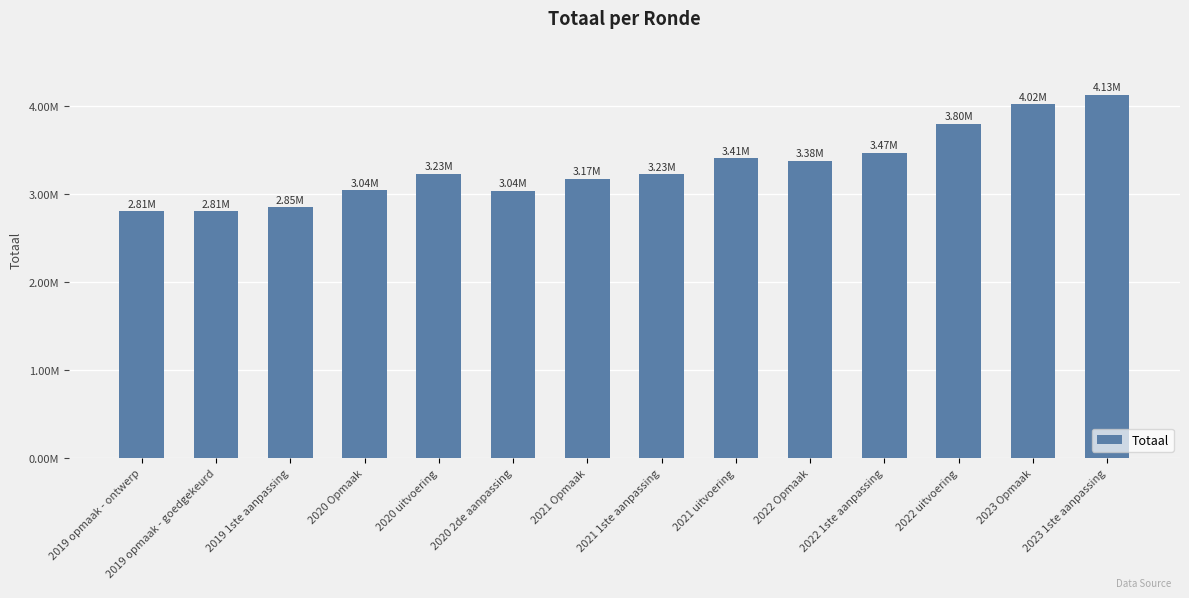

Does the chart contain stacked bars?

No